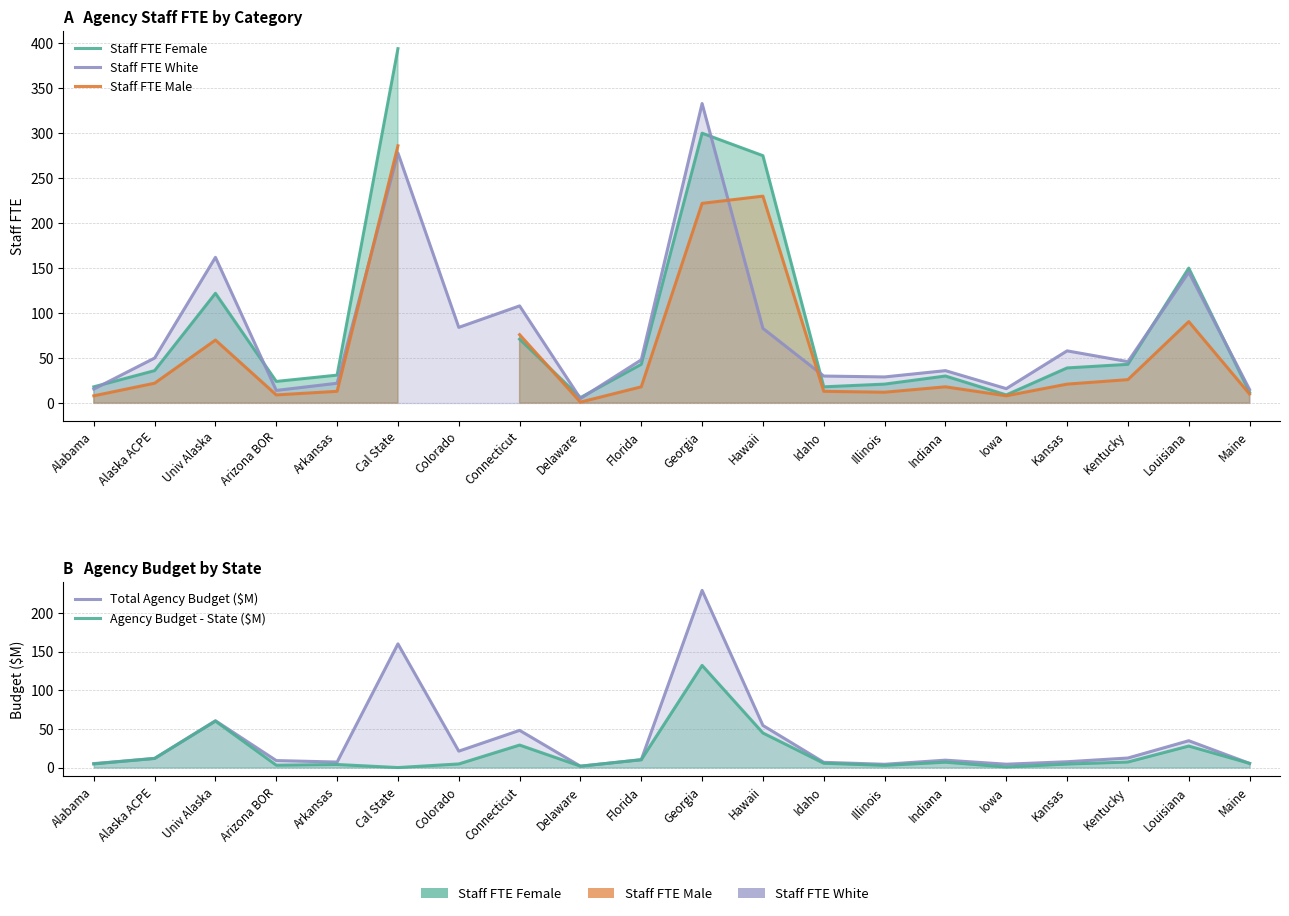

True or false: Agency Budget - State ($M) and Total Agency Budget ($M) intersect in this chart.

False